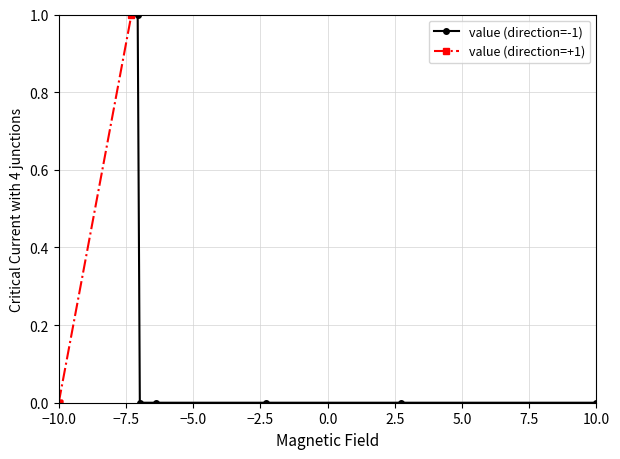

Is this an area chart (filled region under the line)?

No